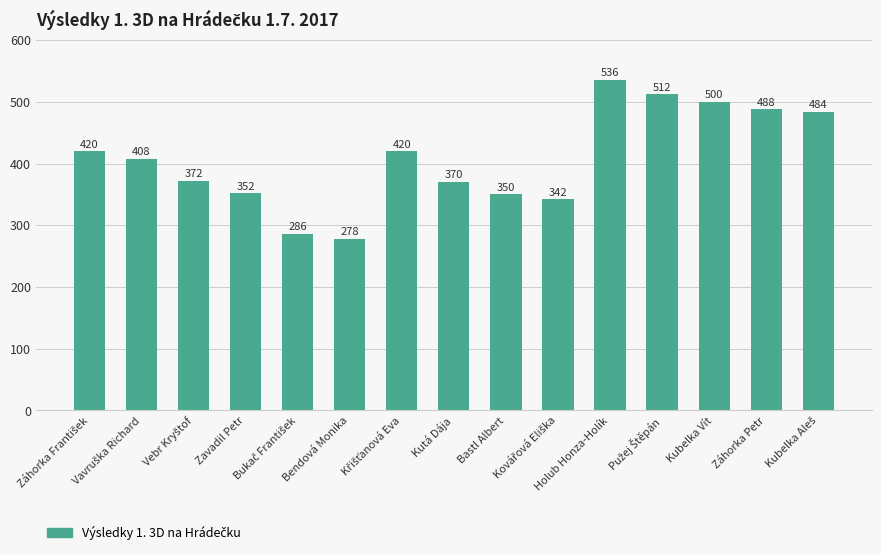

Which category has the highest value across all series?

Holub Honza-Holík